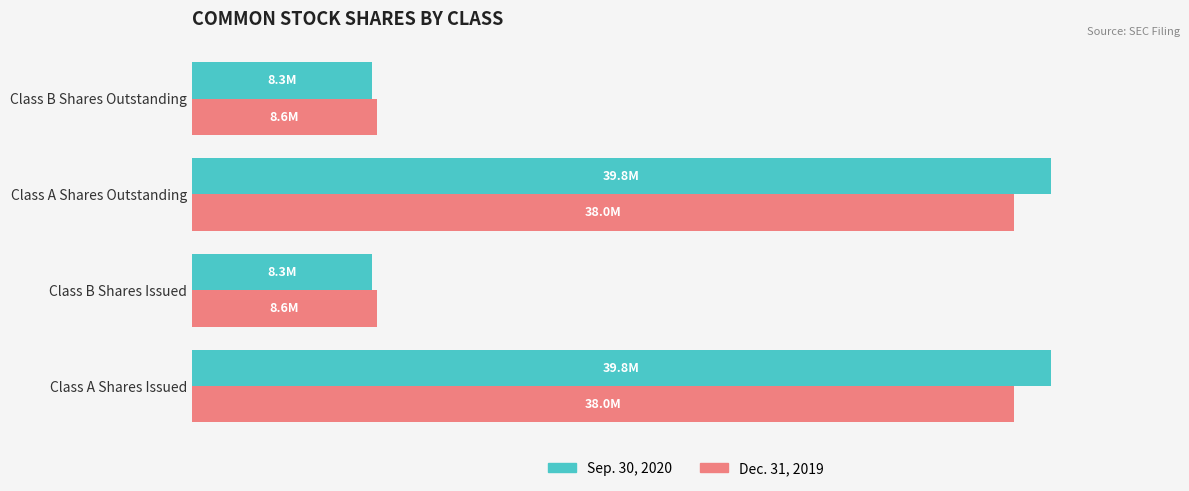

Which series has the largest range (max minus min)?

Sep. 30, 2020